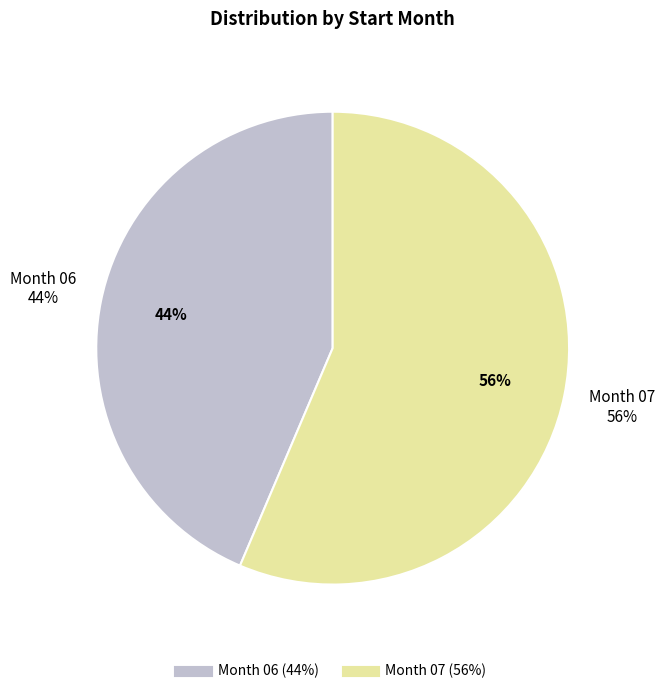

Is there any slice that represents more than half of the pie?

Yes